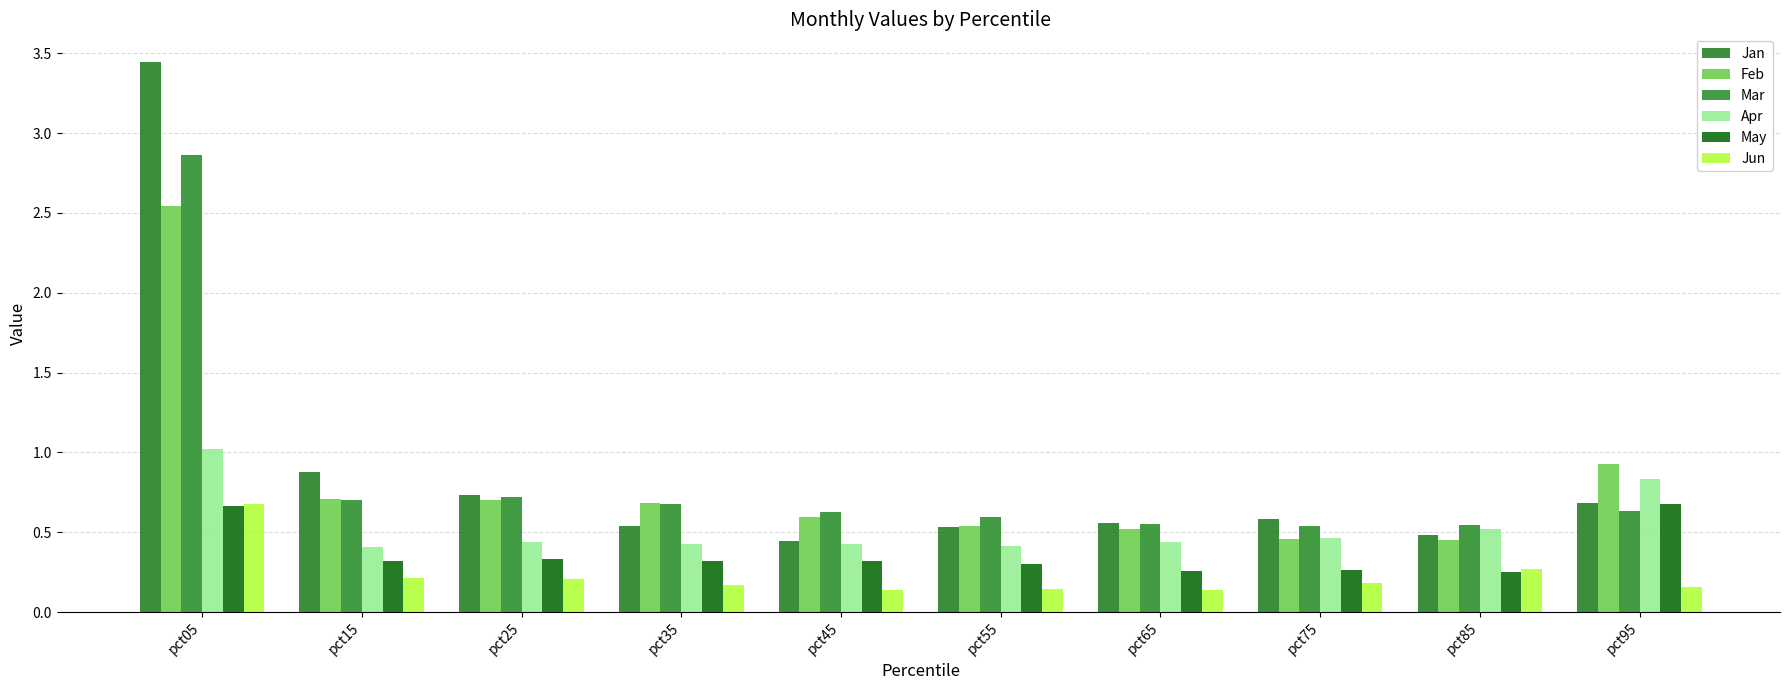

At which category is the sum across all series the highest?

pct05